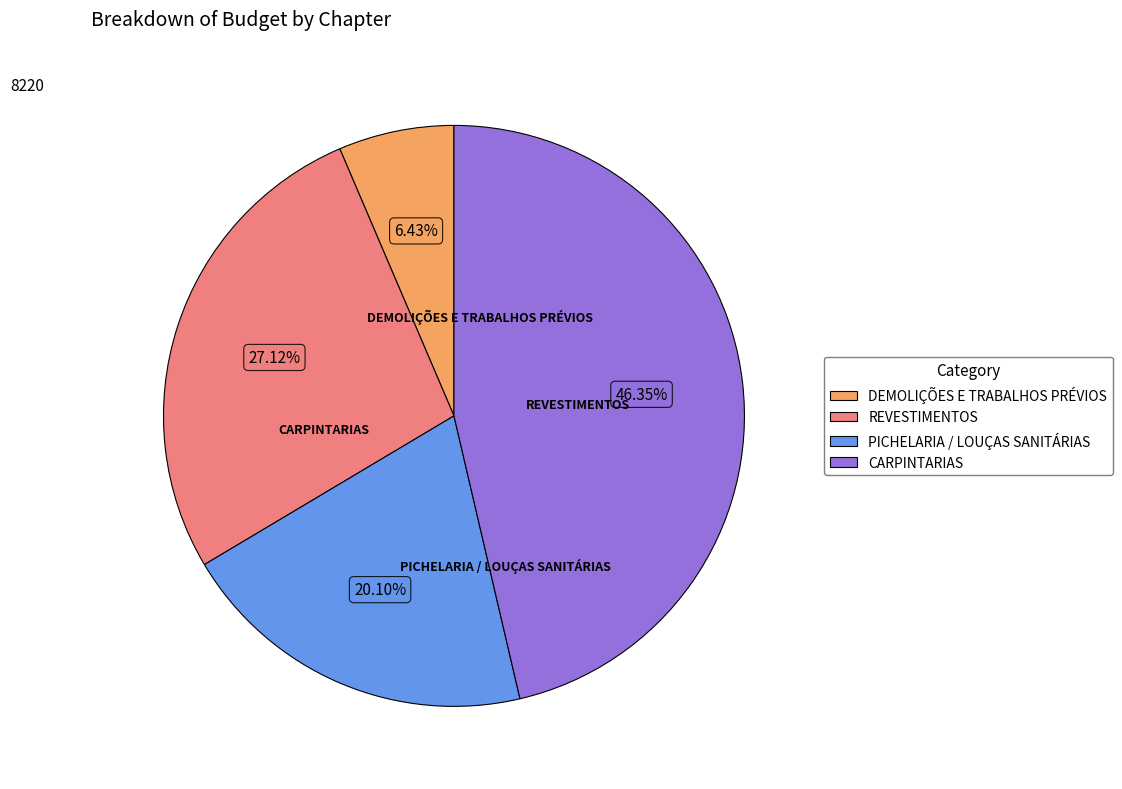

Rank the categories by value from highest to lowest.

CARPINTARIAS, REVESTIMENTOS, PICHELARIA / LOUÇAS SANITÁRIAS, DEMOLIÇÕES E TRABALHOS PRÉVIOS